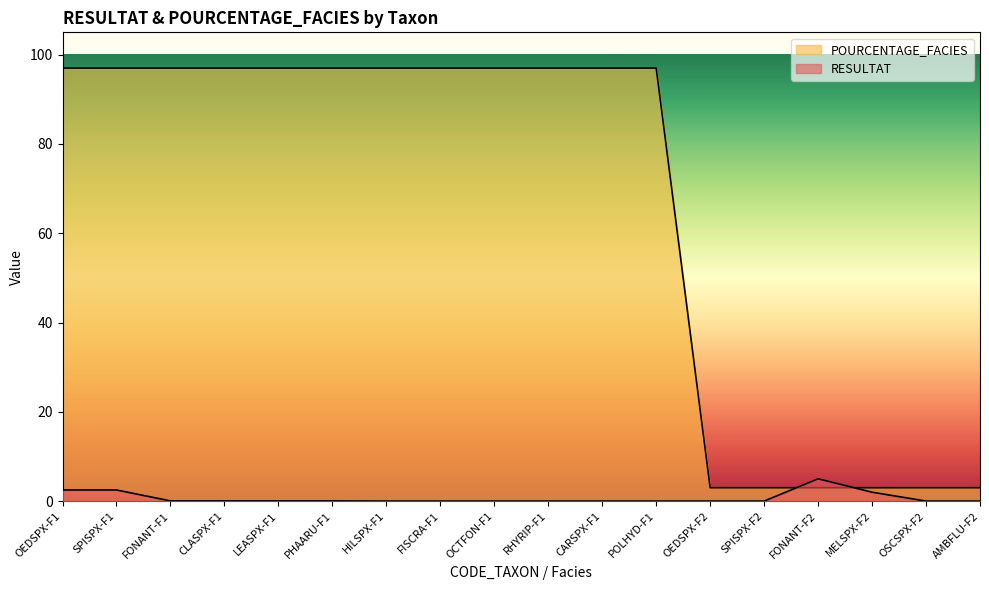

Reading left to right, list all the values displayed in this chart.

RESULTAT: 2.5	2.5	0.1	0.1	0.1	0.1	0.0	0.0	0.0	0.0	0.0	0.0	0.0	0.0	5.0	2.0	0.0	0.0
POURCENTAGE_FACIES: 97.0	97.0	97.0	97.0	97.0	97.0	97.0	97.0	97.0	97.0	97.0	97.0	3.0	3.0	3.0	3.0	3.0	3.0